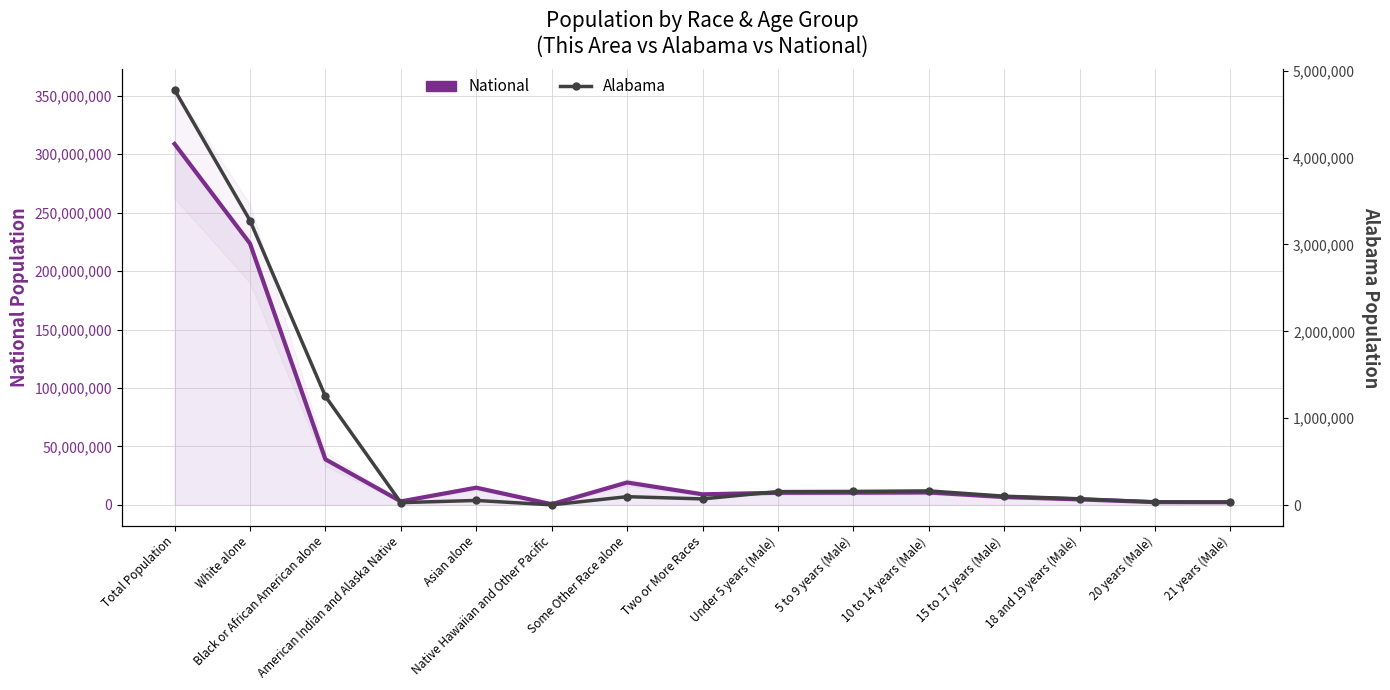

The value of National at Under 5 years (Male) is 10319427. True or false?

True